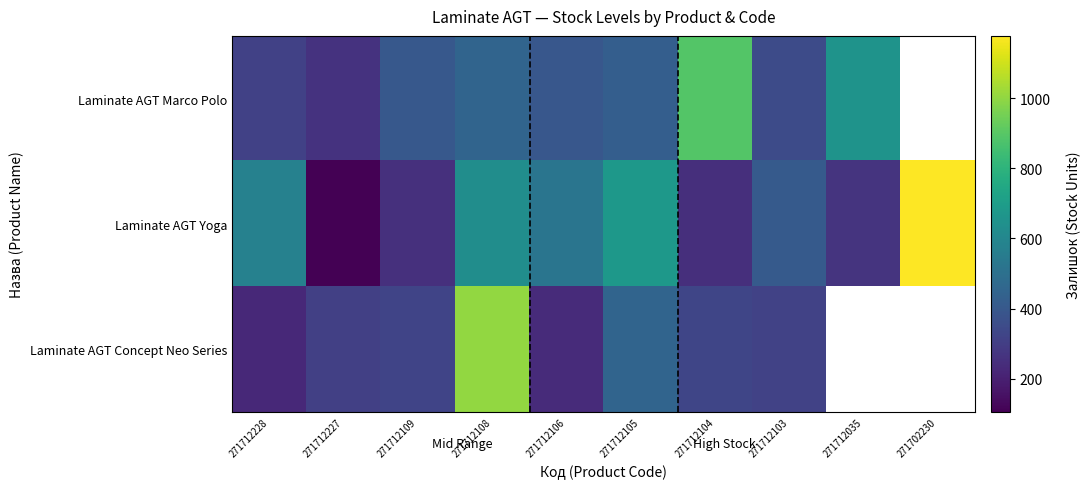

Is the value of Laminate AGT Marco Polo at 271712109 greater than the value of Laminate AGT Yoga at 271712105?

No